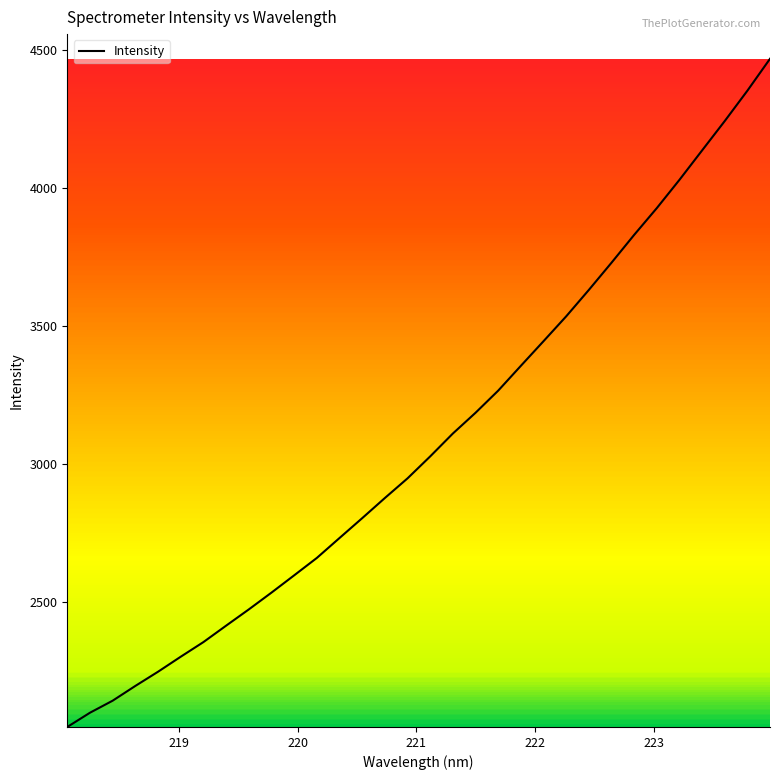

What is the minimum value shown in the chart?

2047.3